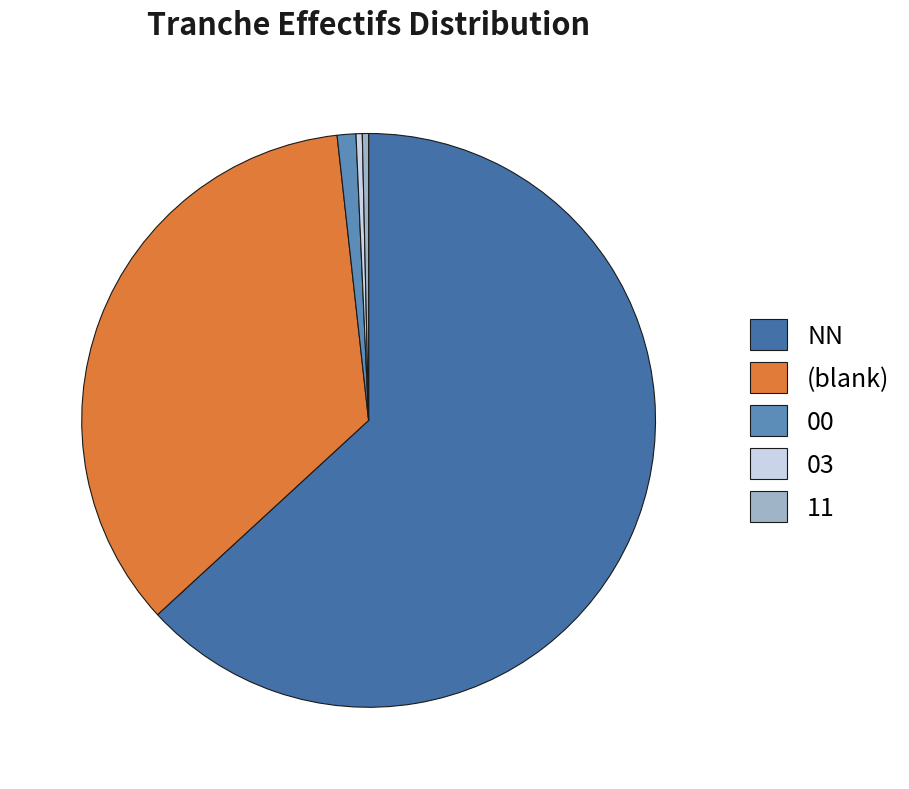

Which slice is the largest?

NN